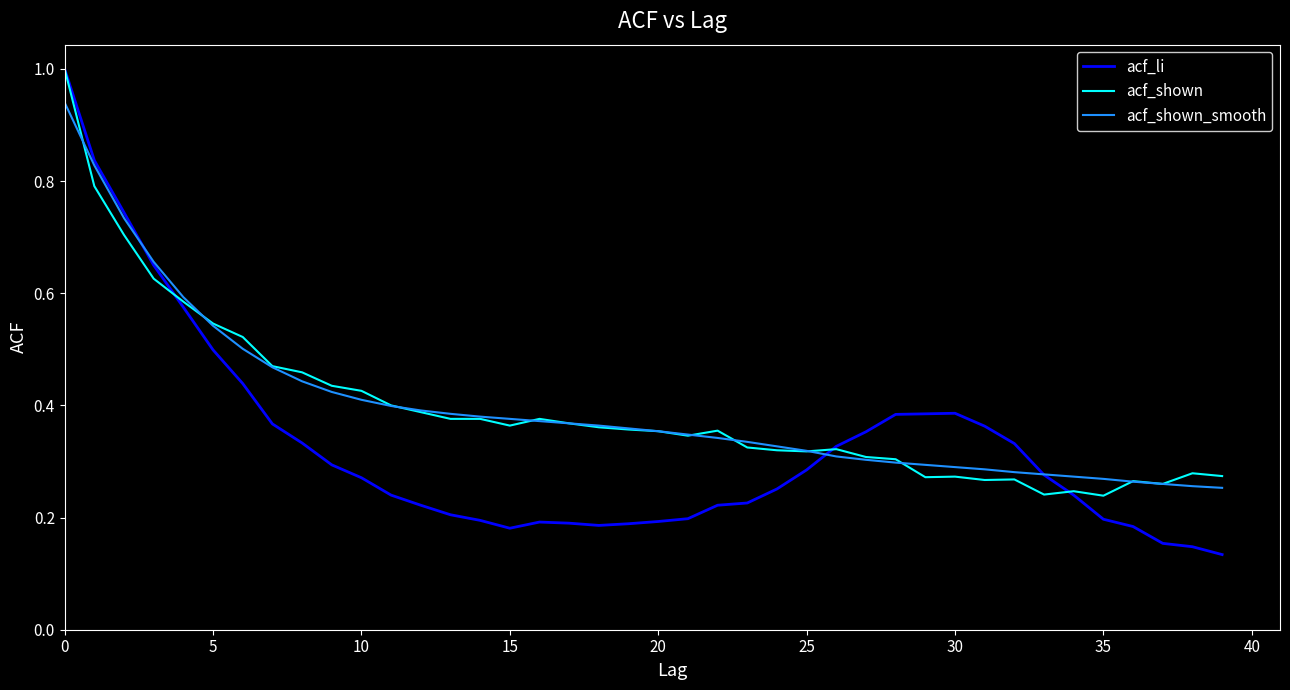

Which series has the largest range (max minus min)?

acf_li